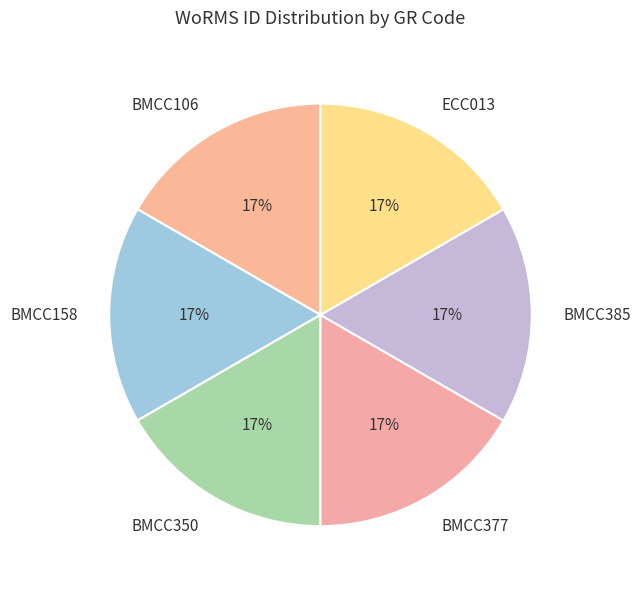

The BMCC350 slice represents 30% of the pie. True or false?

False